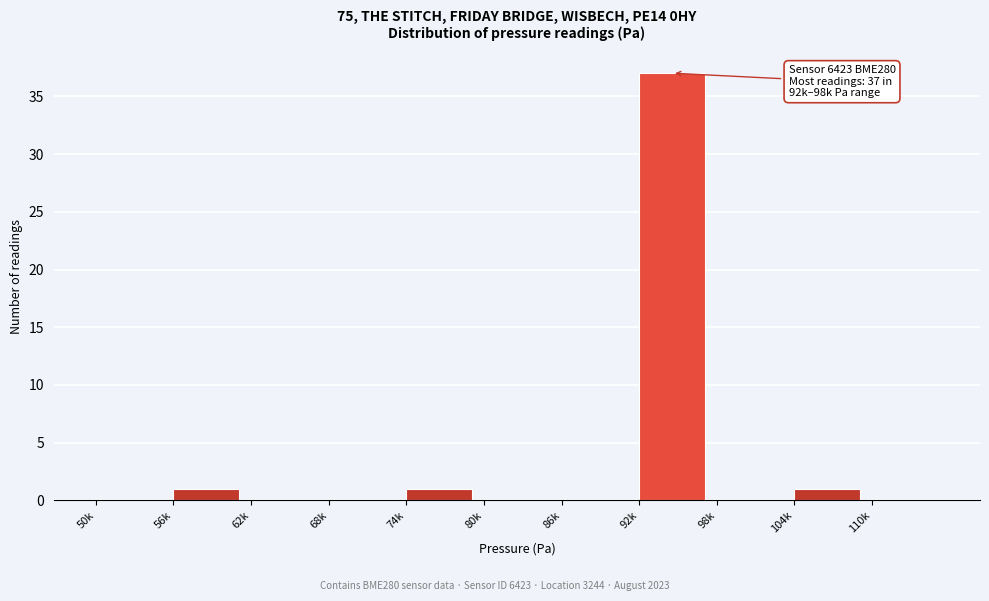

Reading left to right, what are all the values shown in this chart?

50k=0	56k=1	62k=0	68k=0	74k=1	80k=0	86k=0	92k=37	98k=0	104k=1	110k=0